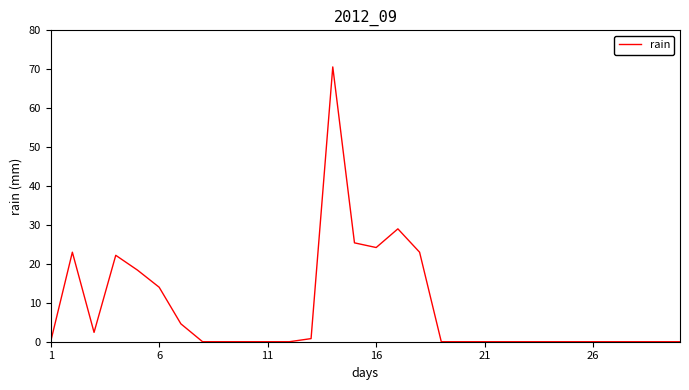

What is the difference between the maximum and minimum values?

70.6